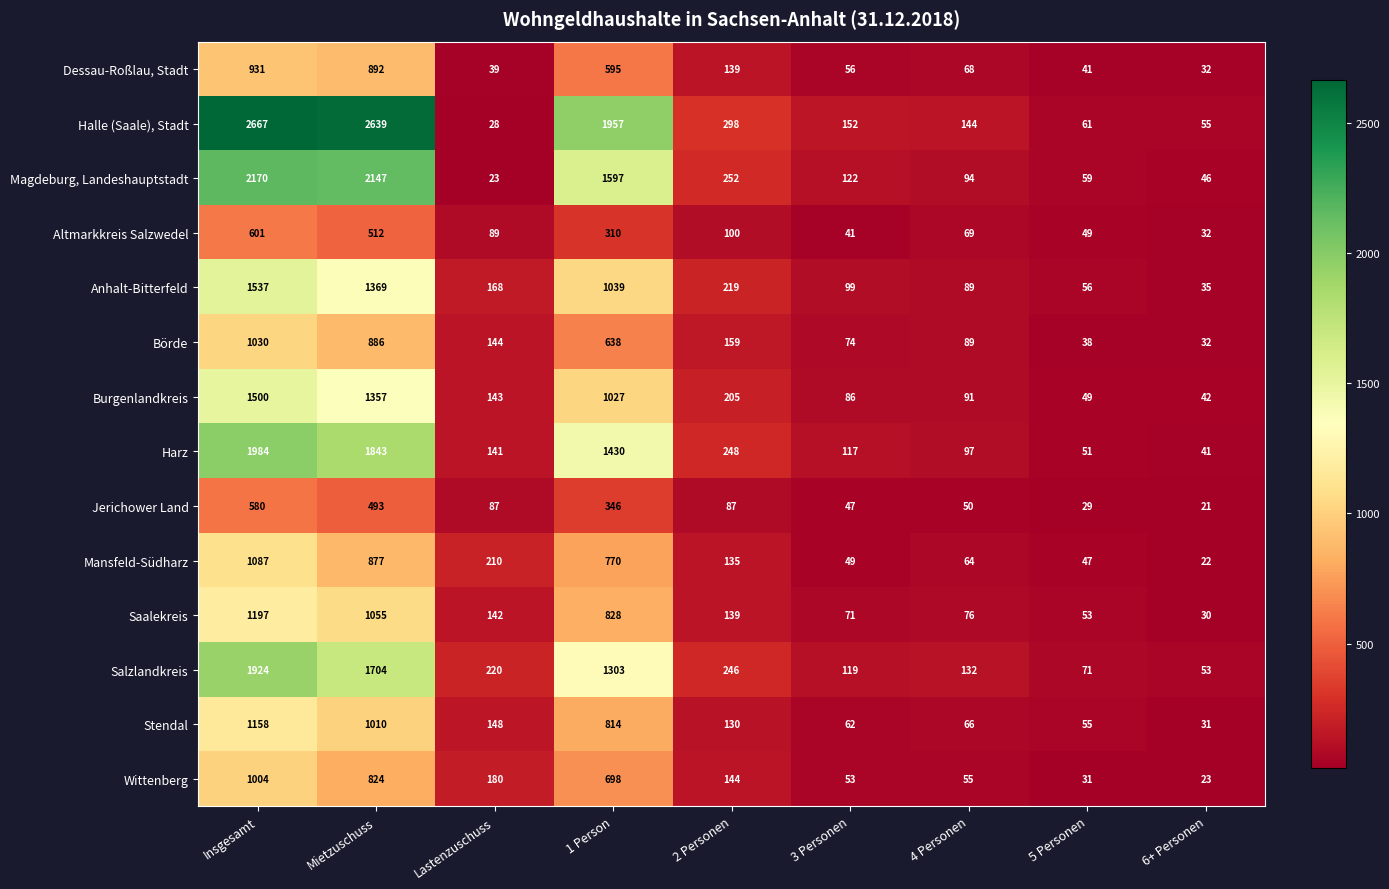

Which series changed the most between 2 Personen and 4 Personen?

Magdeburg, Landeshauptstadt